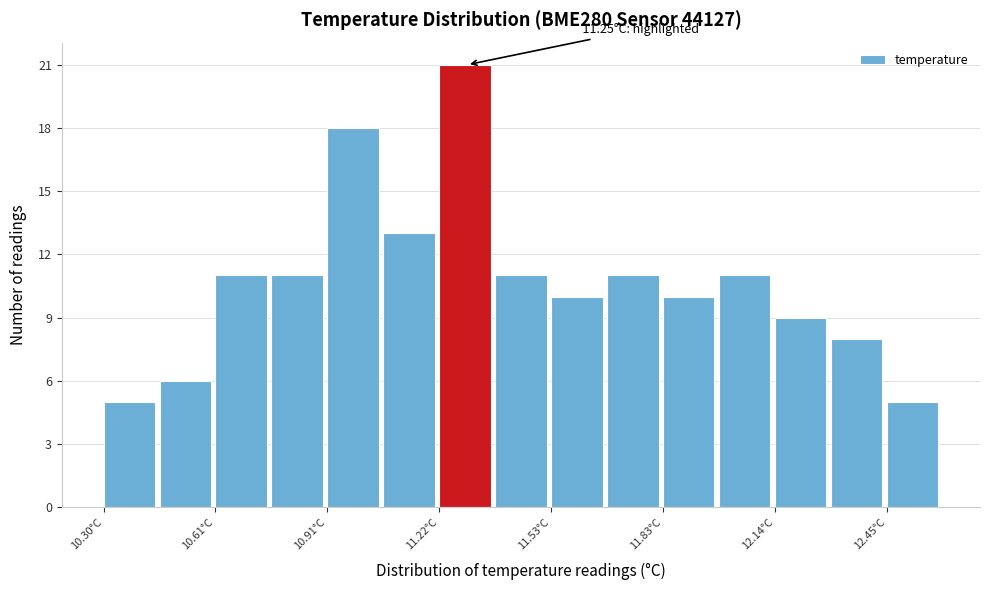

Around what value on the x-axis is the tallest bar? Give the approximate position of its centre, as read against the axis.

11.30